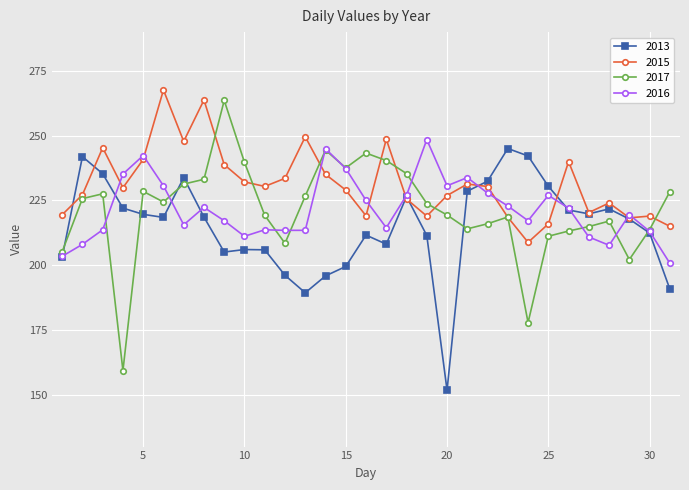

True or false: 2015 has more than 1 interior local peaks.

True